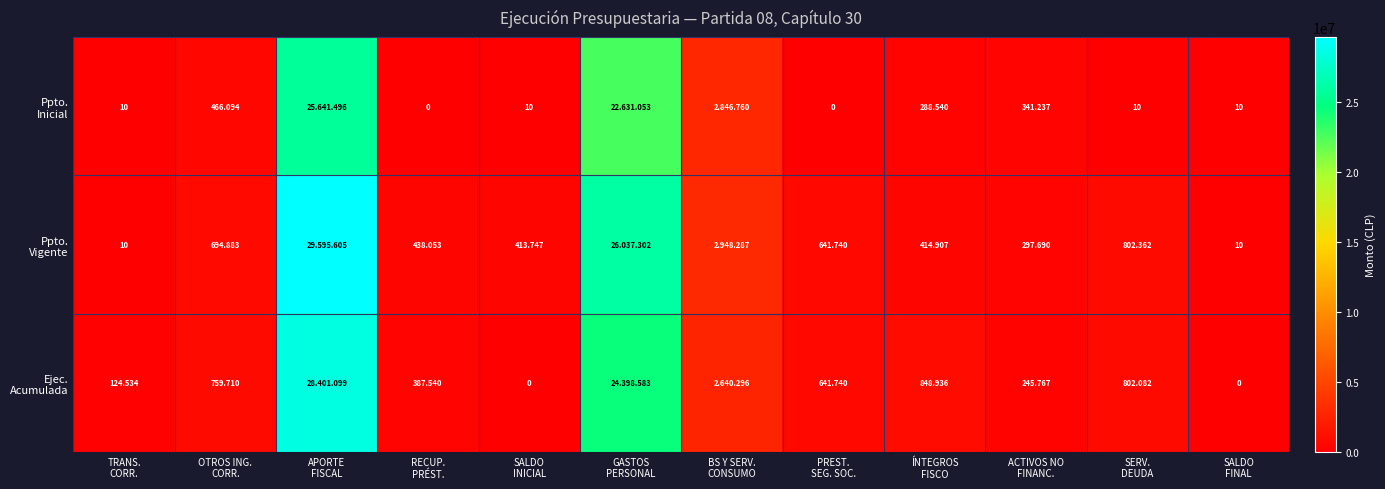

At which label does Ppto. Inicial reach its peak?

APORTE FISCAL